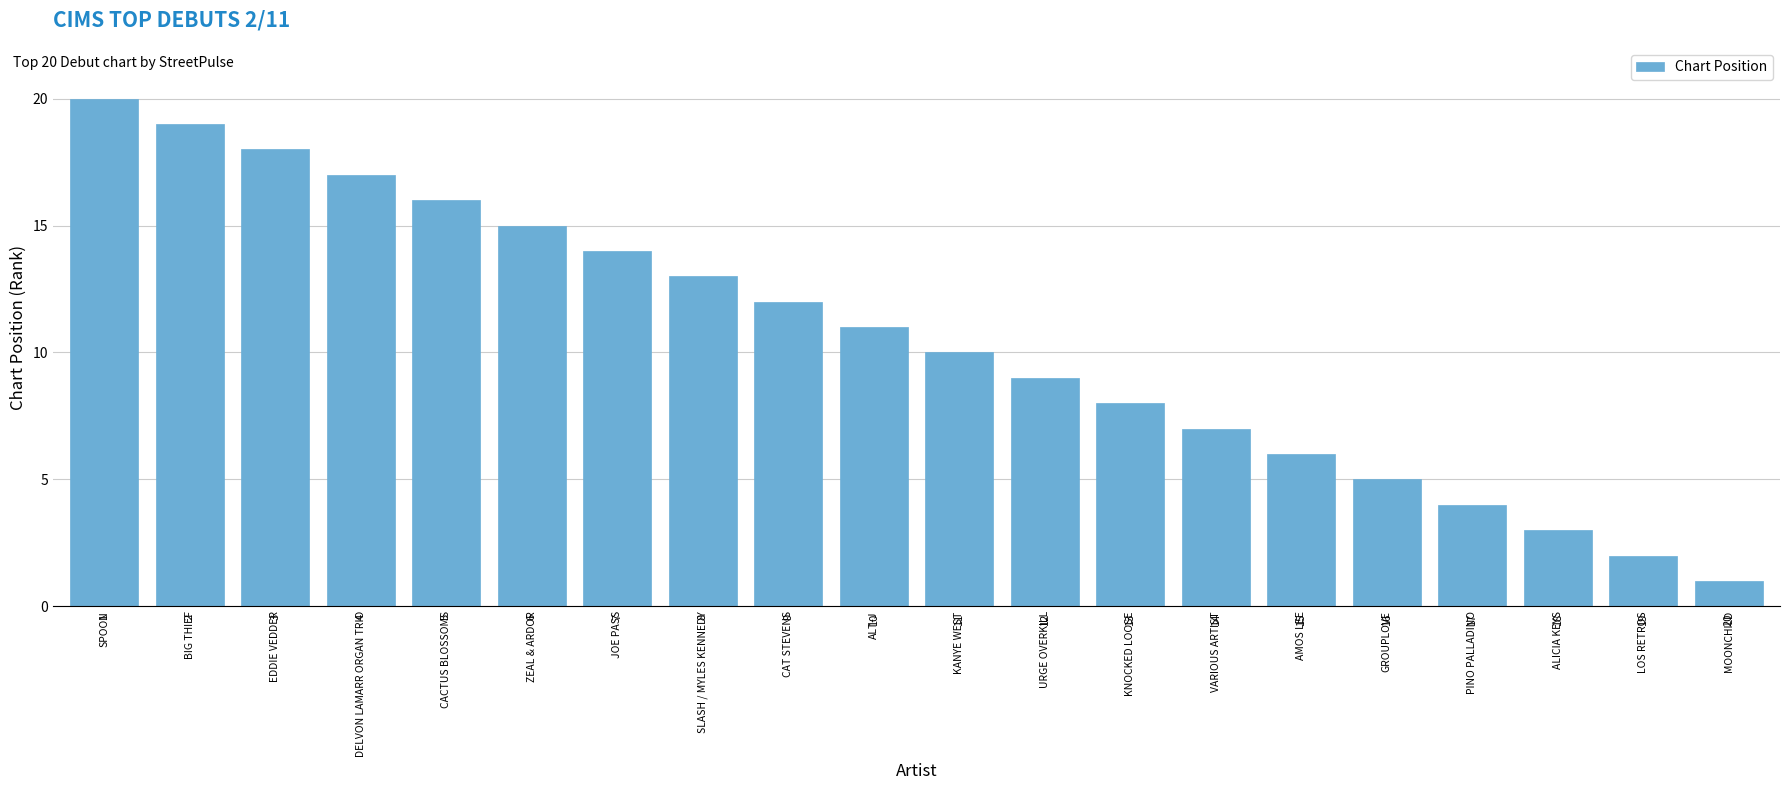

Reading left to right, transcribe all the data shown in this chart.

20	19	18	17	16	15	14	13	12	11	10	9	8	7	6	5	4	3	2	1